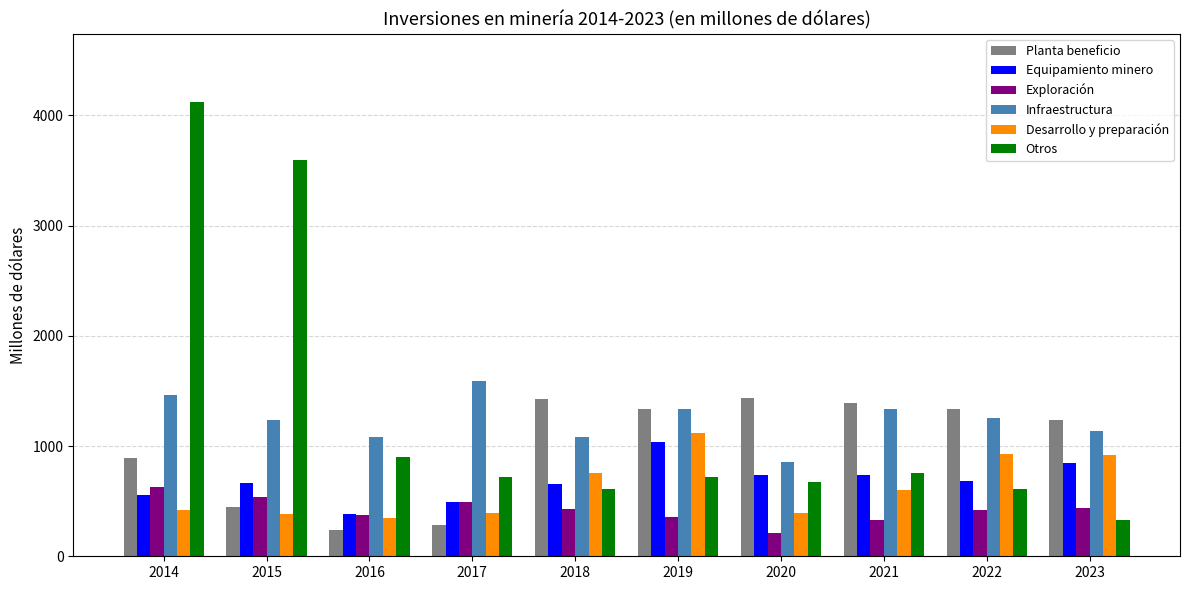

True or false: Desarrollo y preparación has a value of 420.1 at 2014.

True